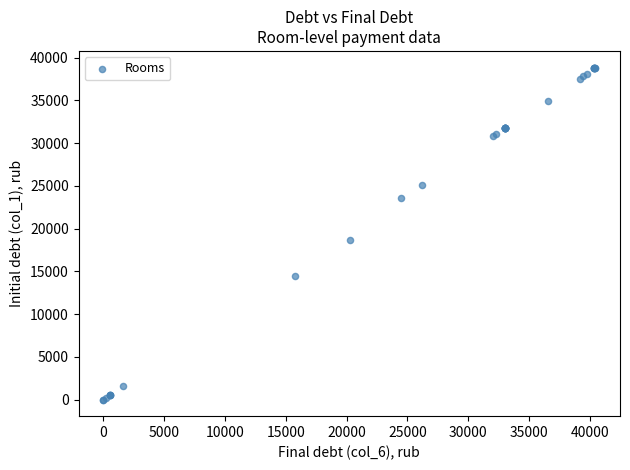

What Y value in the scatter plot is closest to 19423?

18680.8